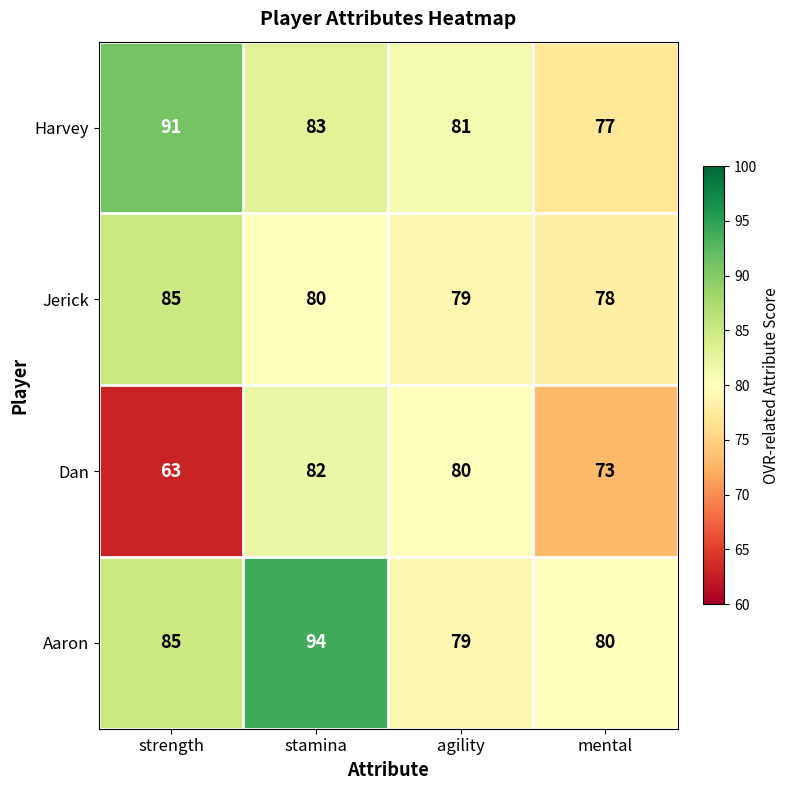

The Dan series shows 54 at agility. True or false?

False